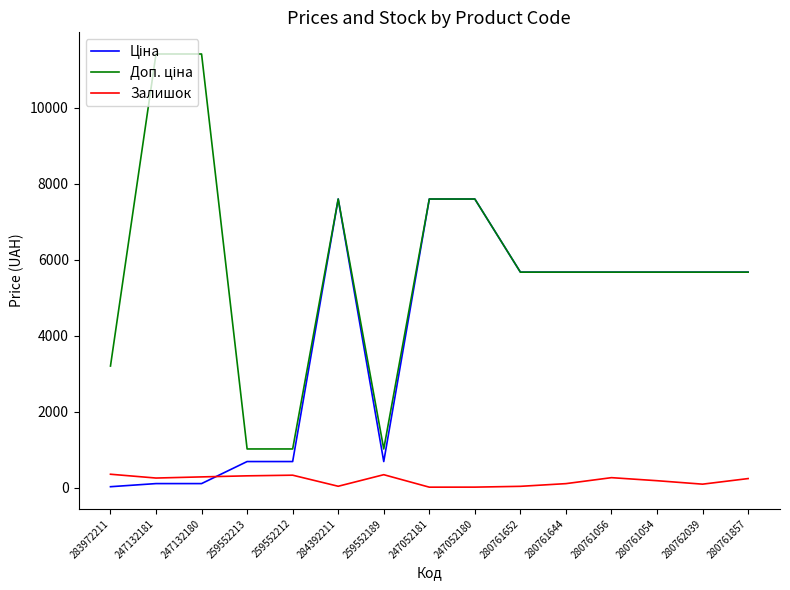

Rank the categories by Ціна value from lowest to highest.

283972211, 247132181, 247132180, 259552213, 259552212, 259552189, 280761652, 280761644, 280761056, 280761054, 280762039, 280761857, 284392211, 247052181, 247052180